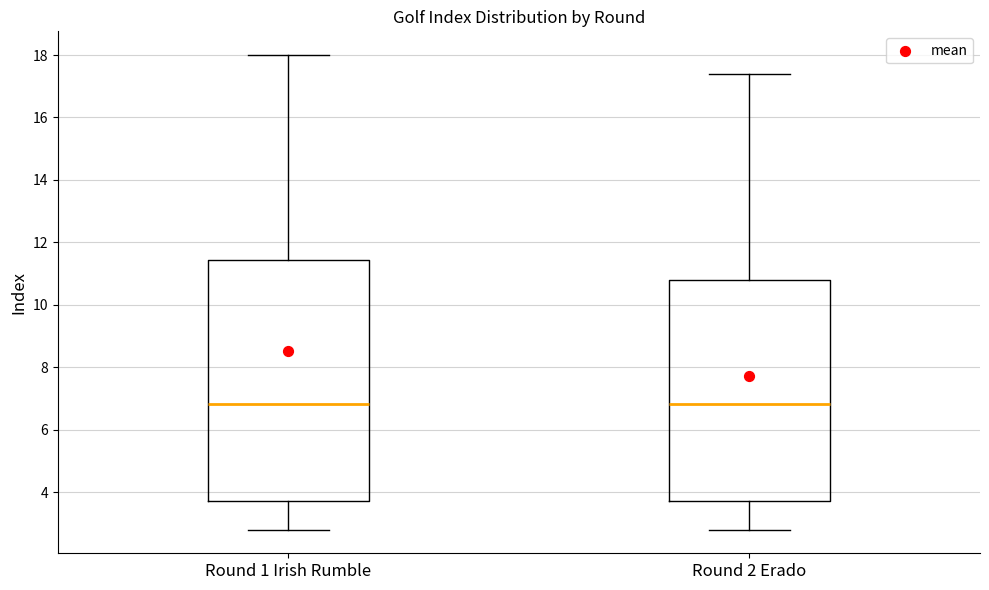

Where is the upper edge of the box for Round 1 Irish Rumble on the y-axis? The values are not printed on the chart, so give them approximately, as read against the axis.

11.4